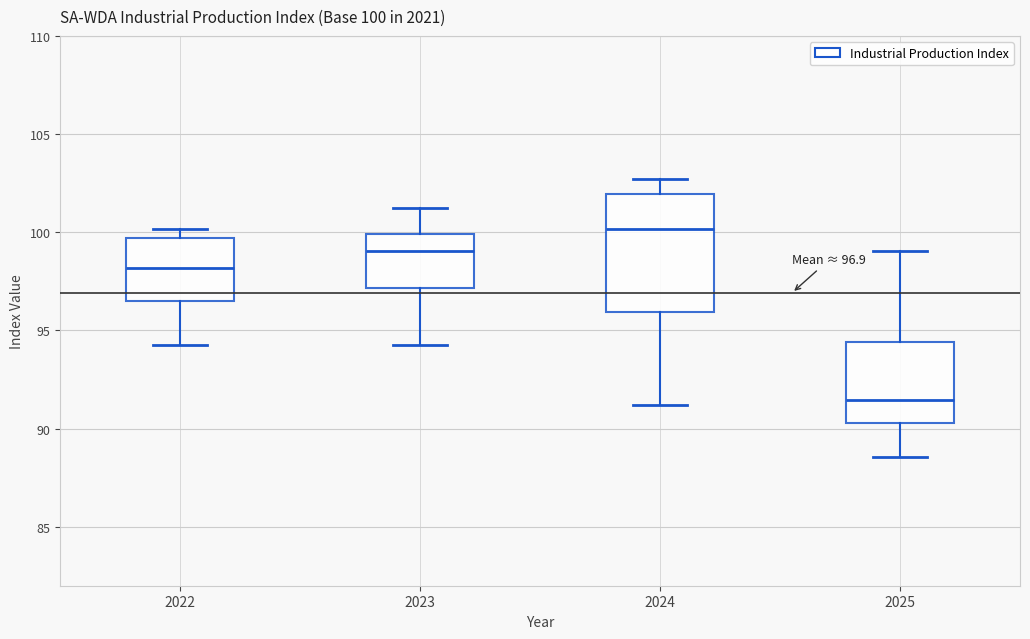

Which box's median line is the lowest?

2025